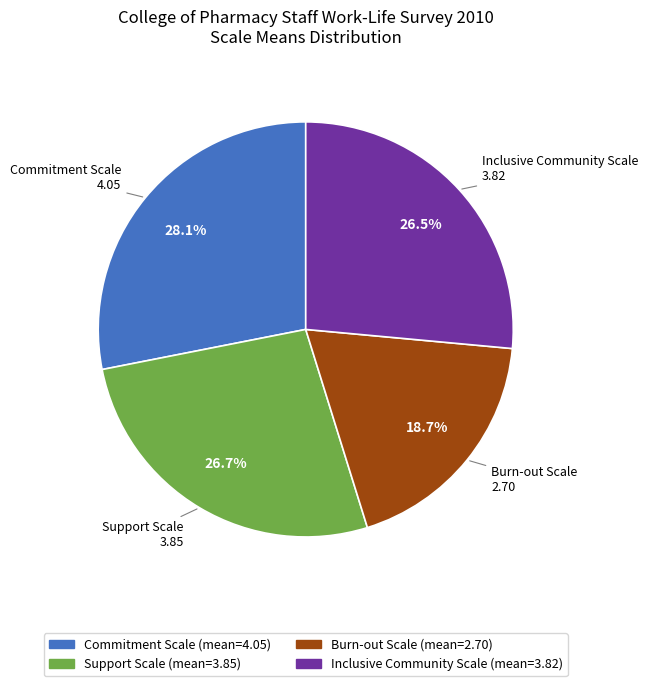

Approximately how many times larger is the value at Commitment Scale compared to Inclusive Community Scale?

1.1